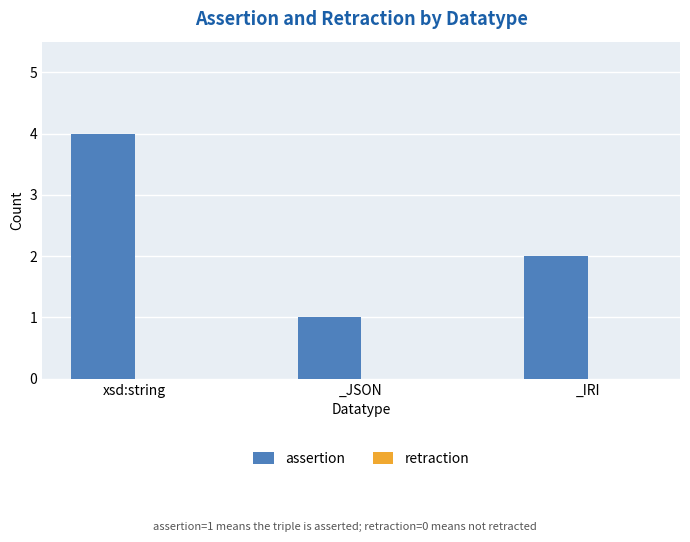

List the labels in order of value, smallest first.

_JSON, _IRI, xsd:string